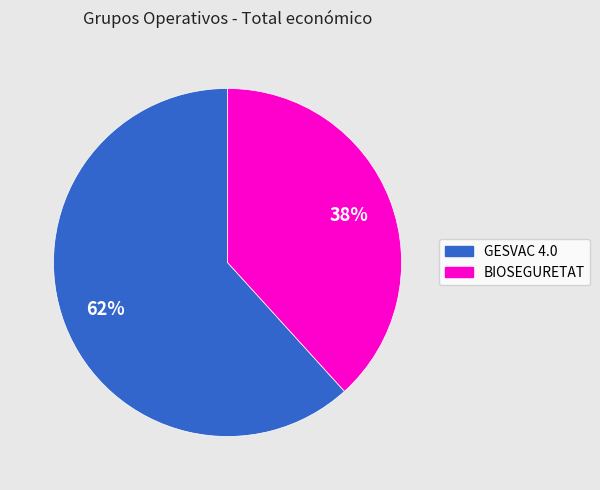

What is the majority slice?

GESVAC 4.0